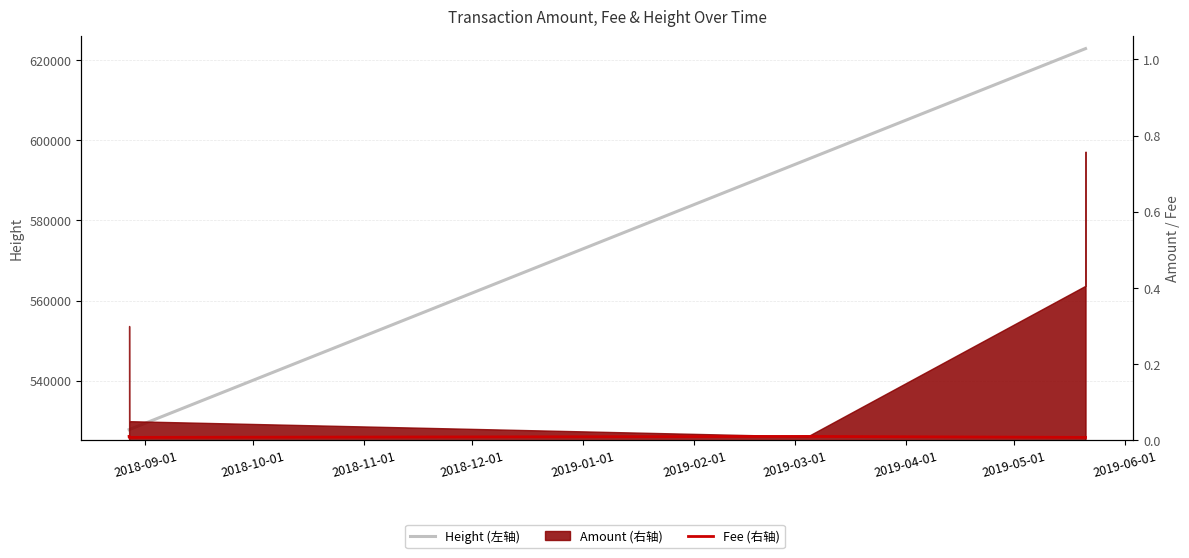

At which category does Fee reach its first local valley?

2018-10-01